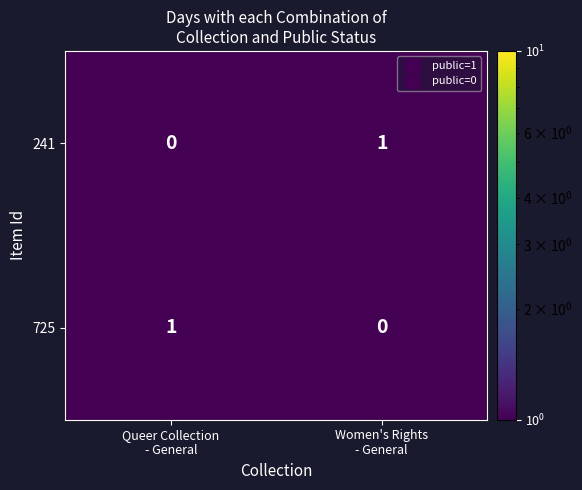

Between Queer Collection
- General and Women's Rights
- General, which is larger?

Queer Collection
- General